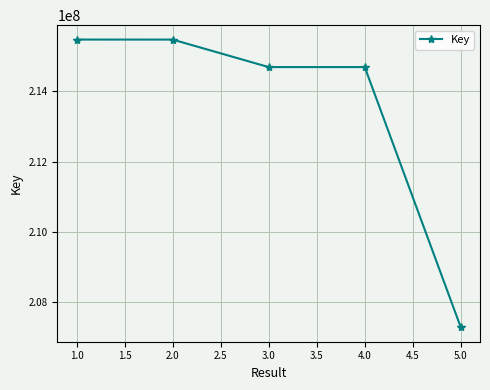

What is the ratio of the value at 1.0 to the value at 2.0?

1.0